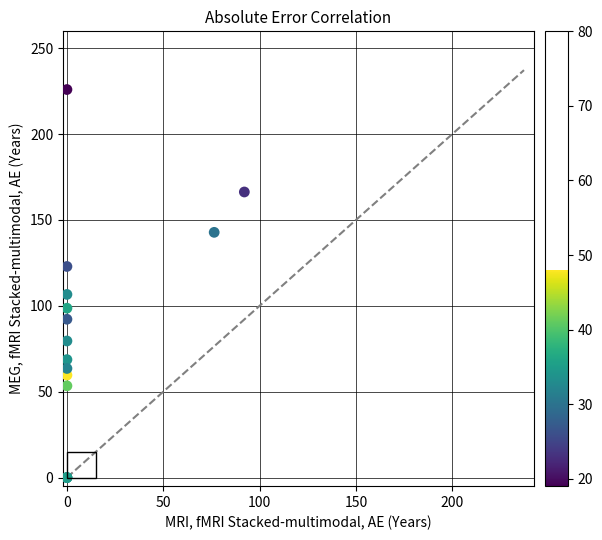

What Y value in the scatter plot is closest to 112?

106.6